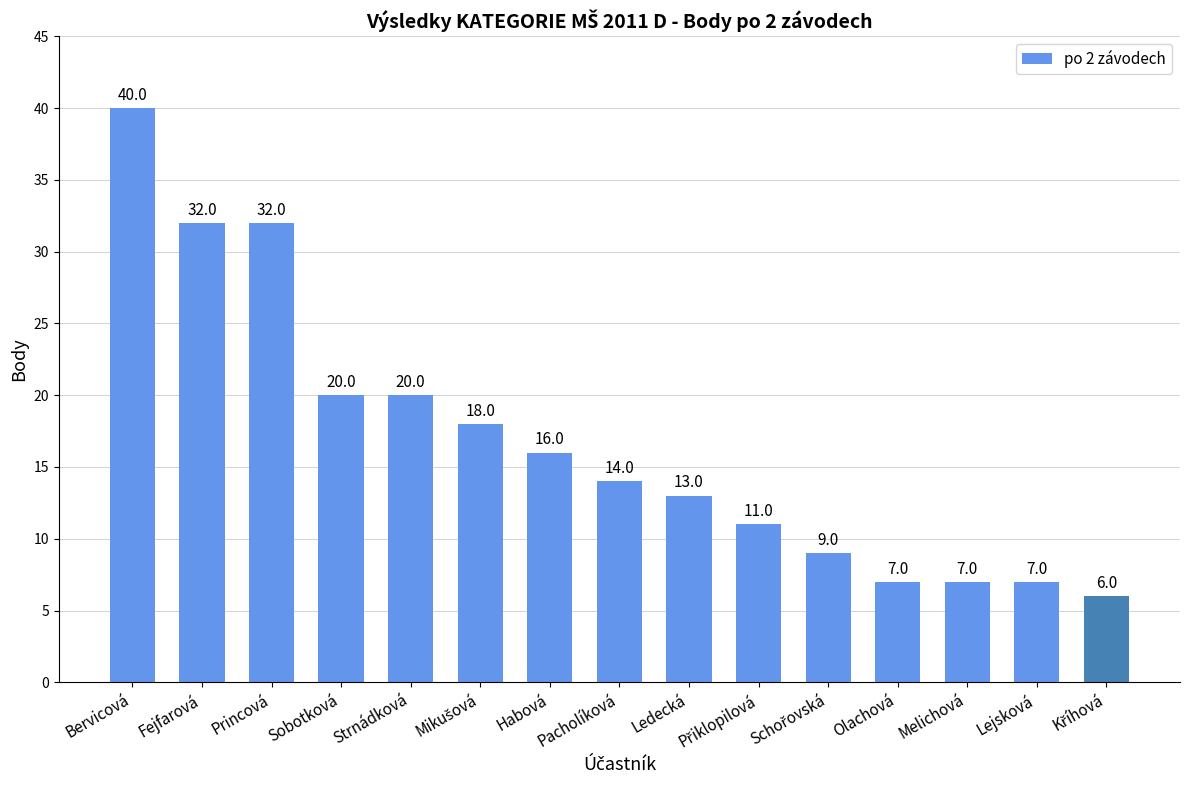

What is the difference between the second highest and second lowest values?

25